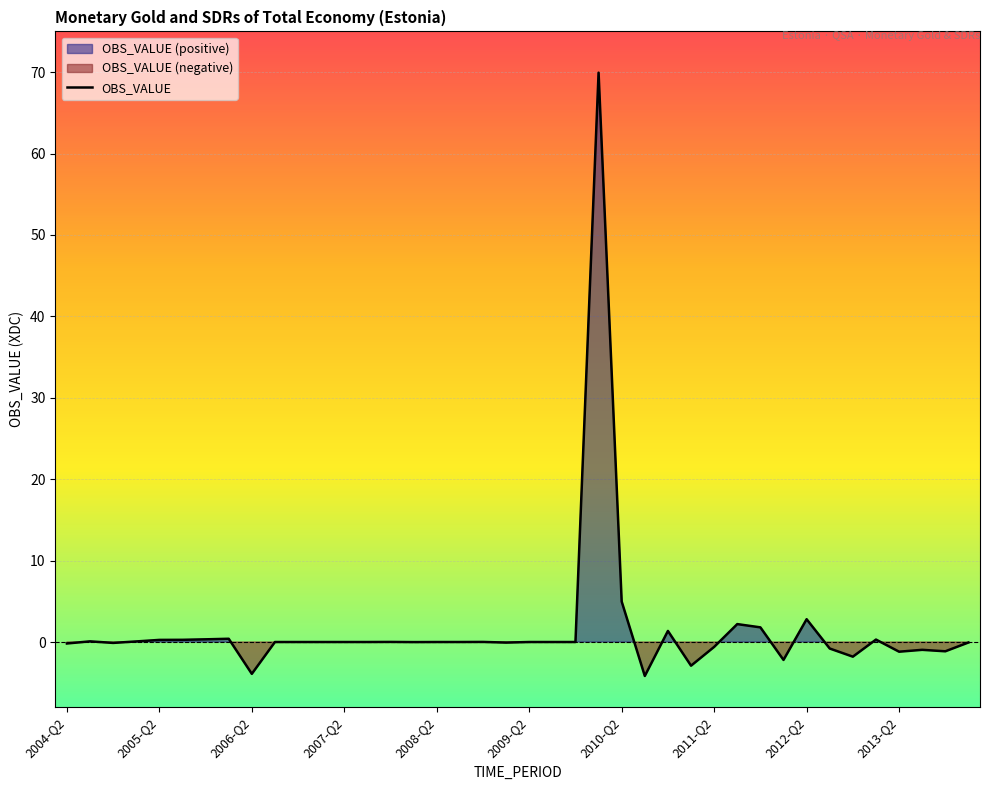

What position from the right is 19?

21